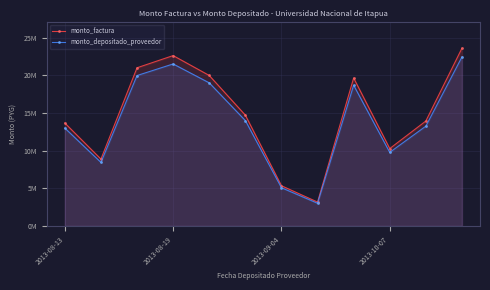

What are all the series names shown in the legend?

monto_factura, monto_depositado_proveedor